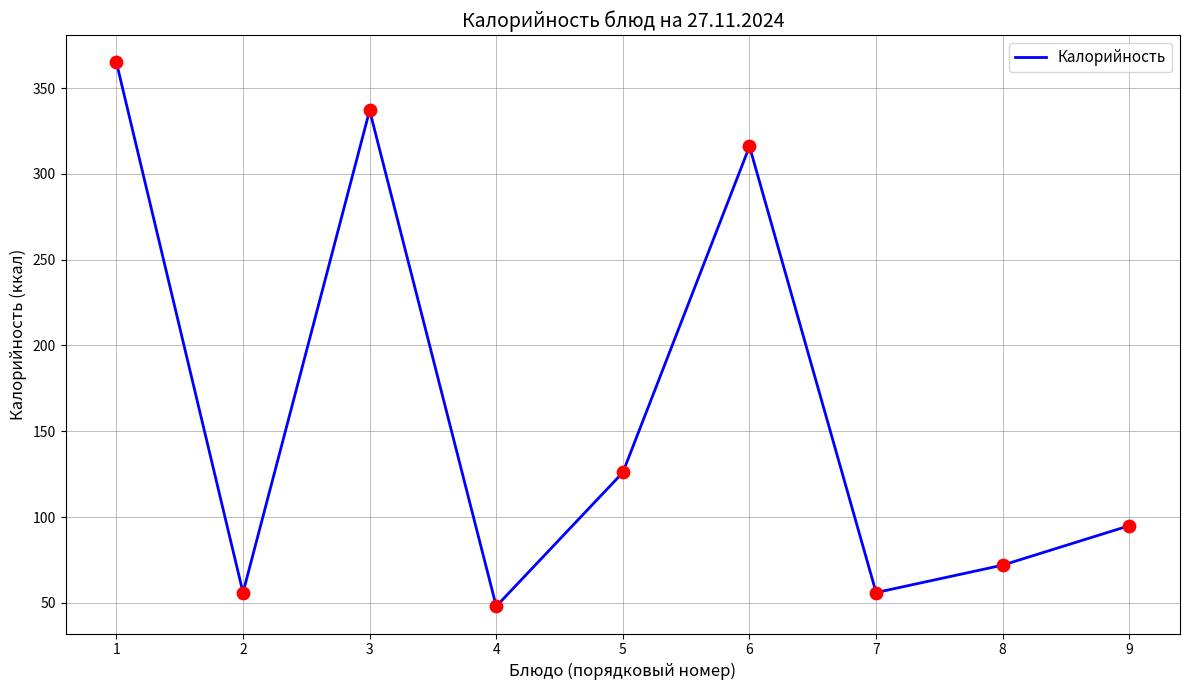

What is the change in value from 3 to 9?

-242